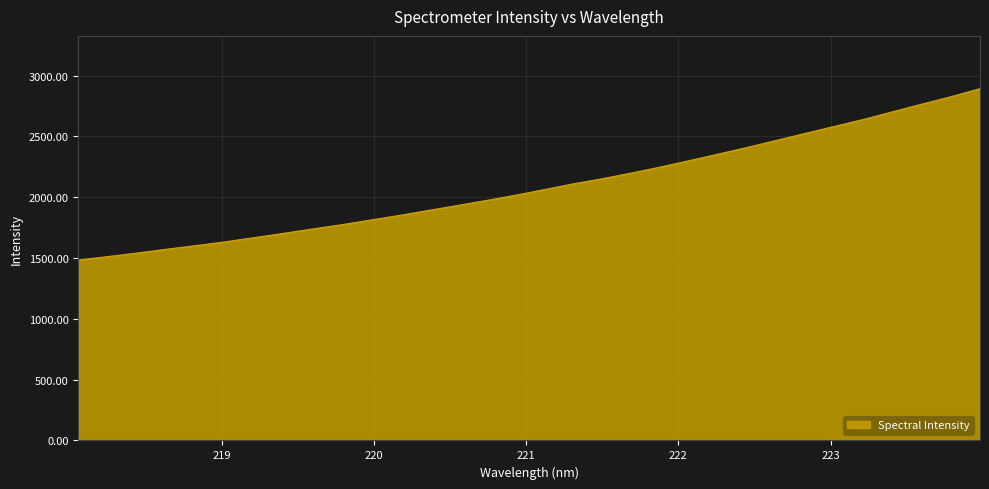

What is the difference between the maximum and minimum values?

1409.3